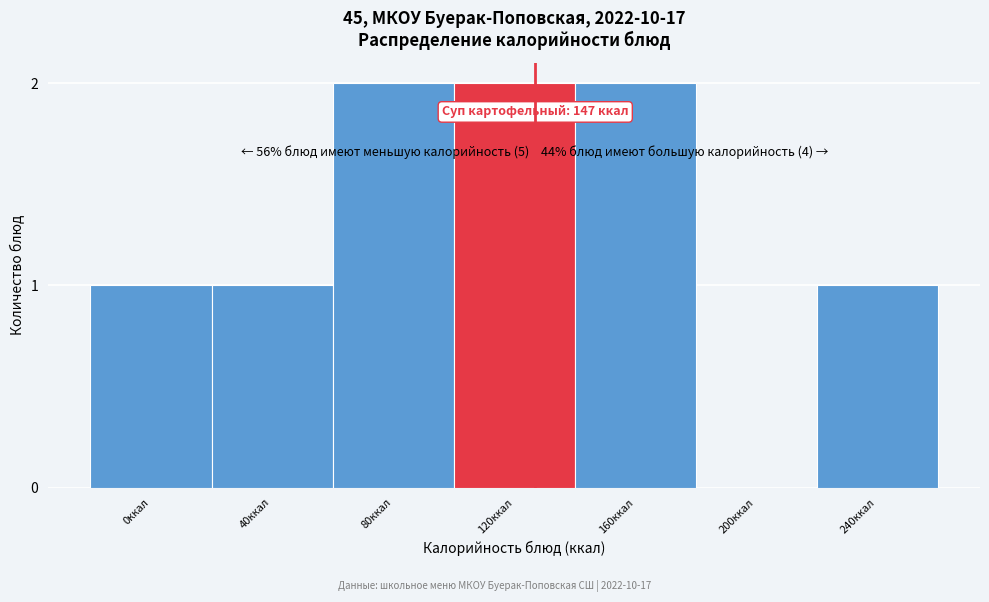

Reading left to right, list all the values displayed in this chart.

0ккал=1	40ккал=1	80ккал=2	120ккал=2	160ккал=2	200ккал=0	240ккал=1